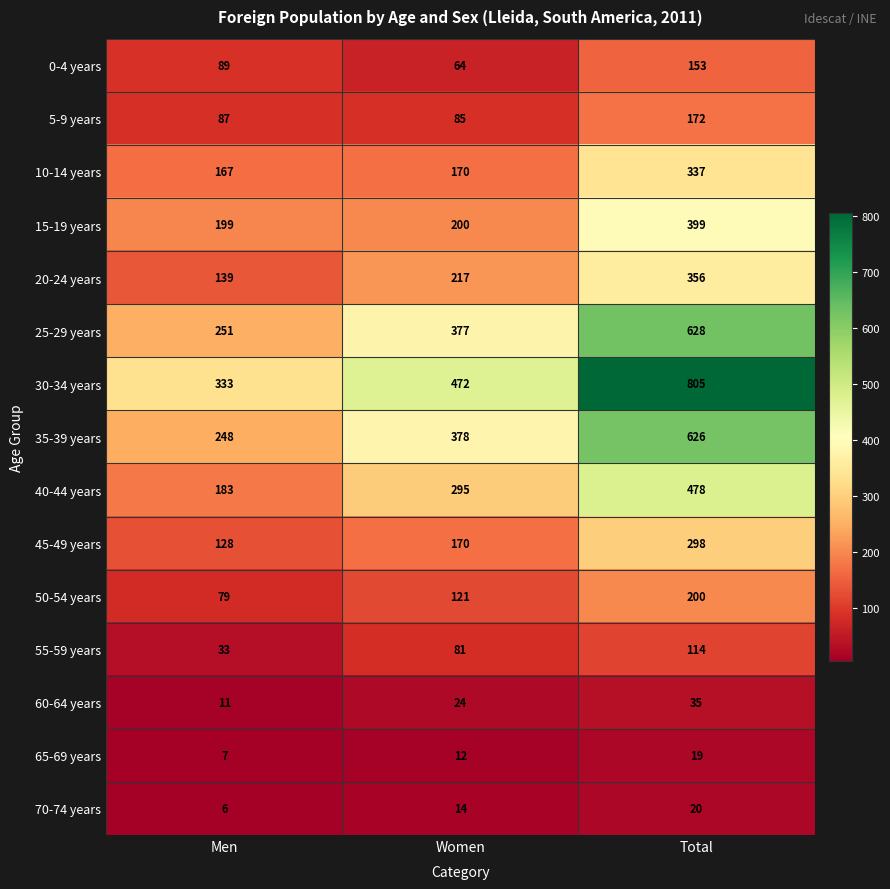

Rank the series by their maximum value, from highest to lowest.

30-34 years, 25-29 years, 35-39 years, 40-44 years, 15-19 years, 20-24 years, 10-14 years, 45-49 years, 50-54 years, 5-9 years, 0-4 years, 55-59 years, 60-64 years, 70-74 years, 65-69 years